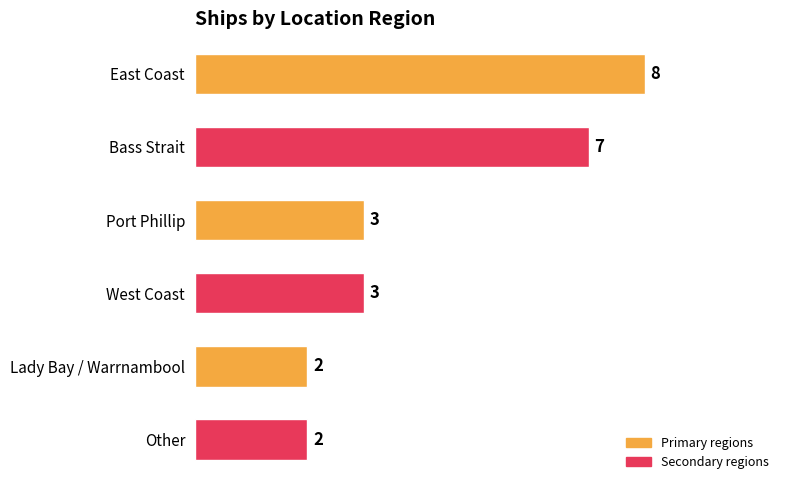

How many values are below 3?

2